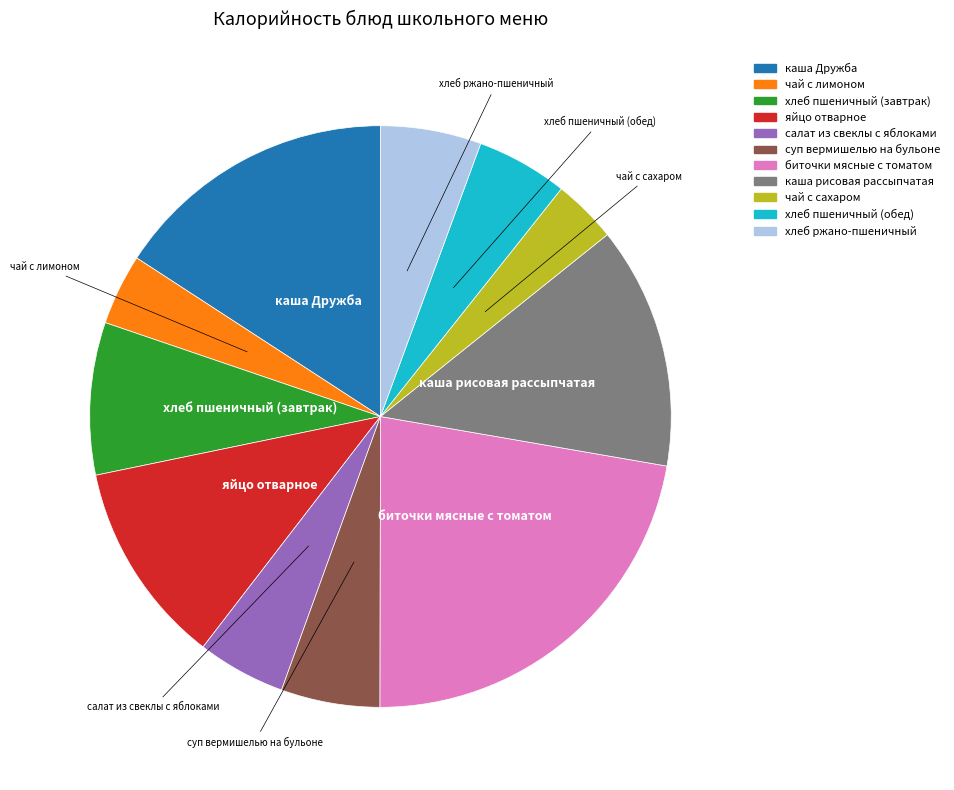

What is the largest slice in the pie chart?

биточки мясные с томатом